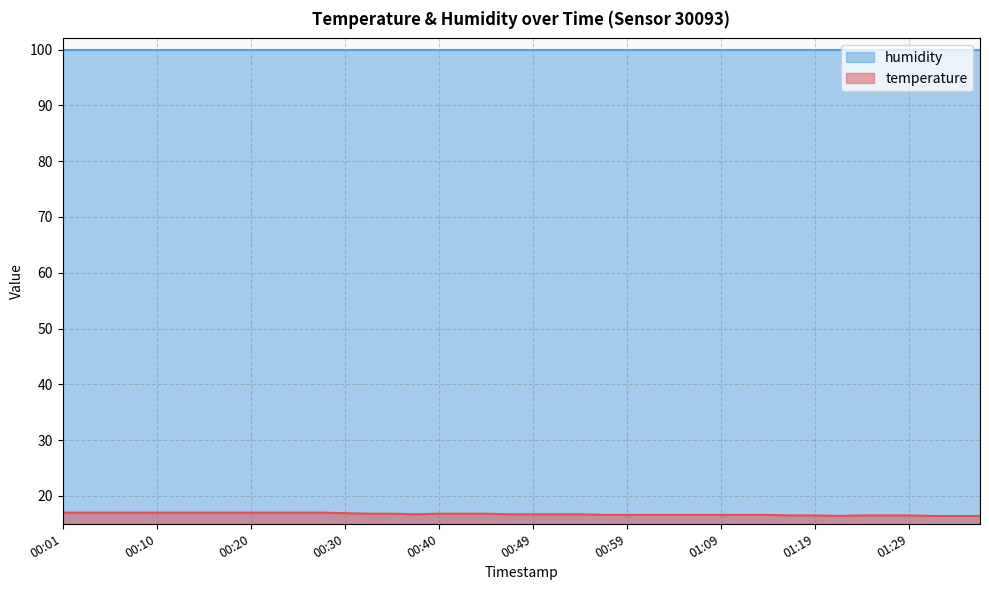

What is the change in value from 00:27 to 00:44?

-0.2